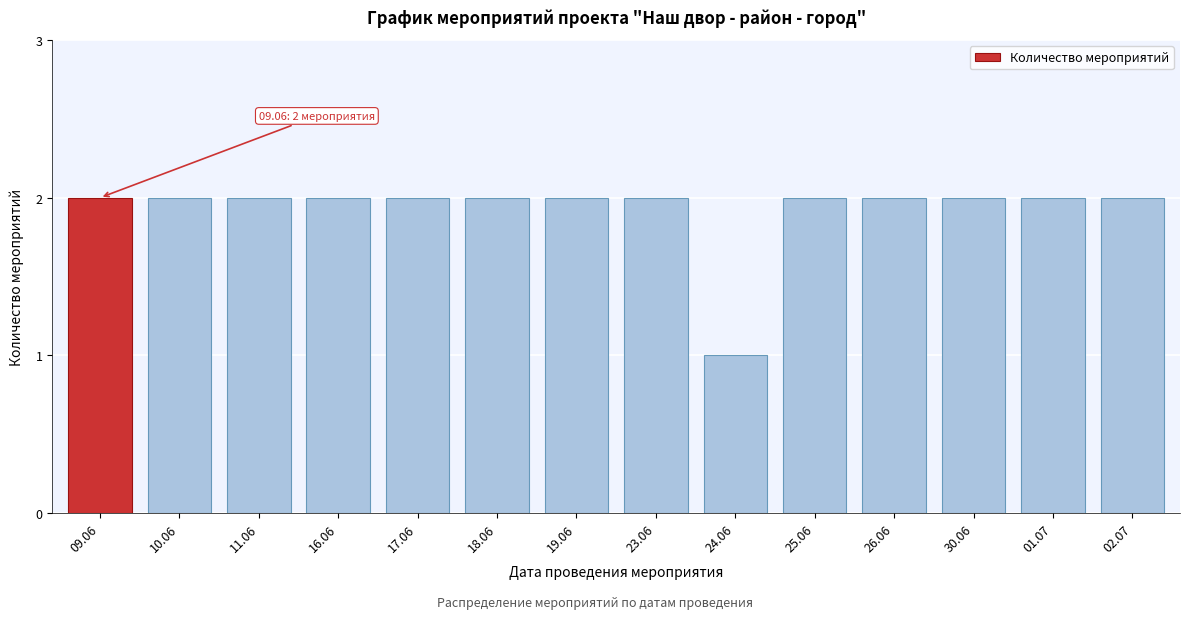

Reading left to right, list all the values displayed in this chart.

2	2	2	2	2	2	2	2	1	2	2	2	2	2